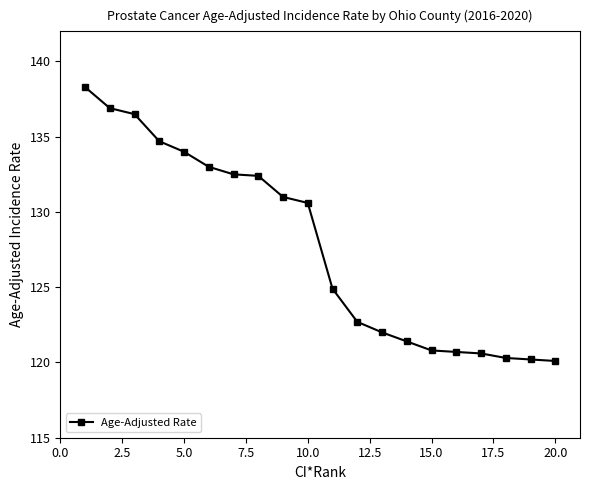

What is the value of the 16th point from the left?

120.7